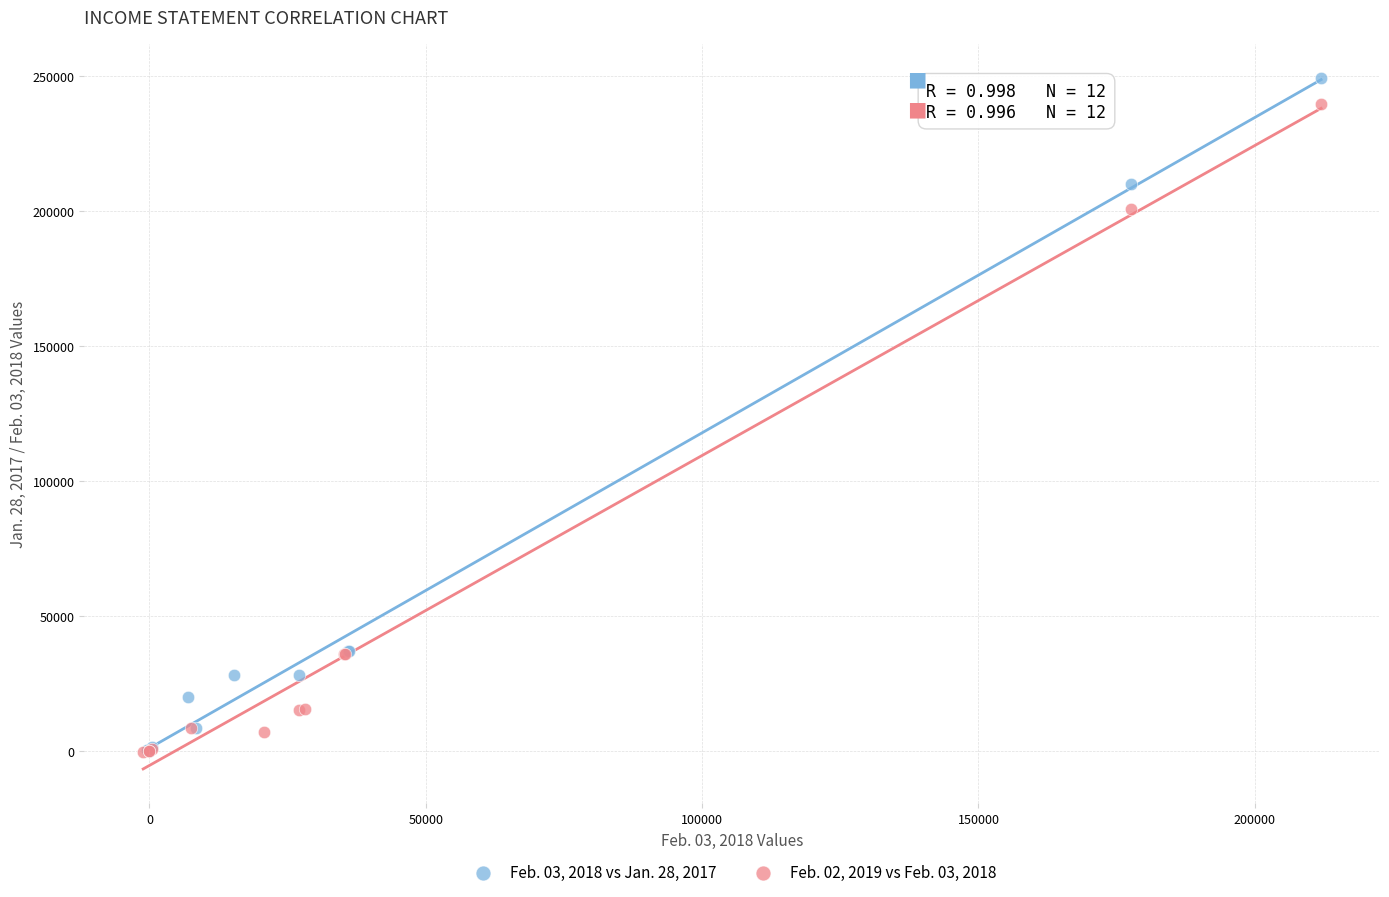

Which series reaches the maximum Y coordinate?

Feb. 03, 2018 vs Jan. 28, 2017